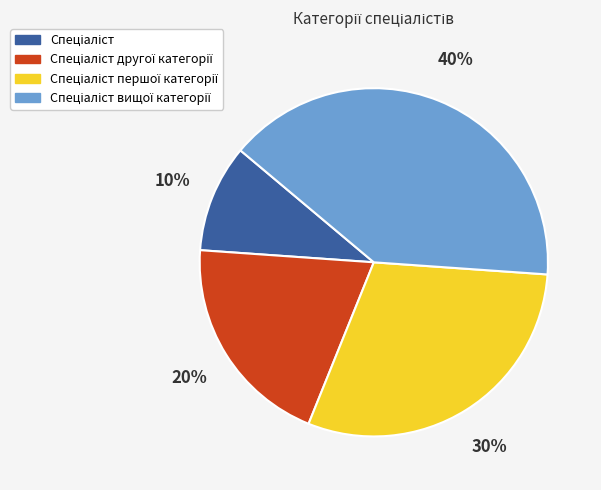

How many slices are in this pie chart?

4